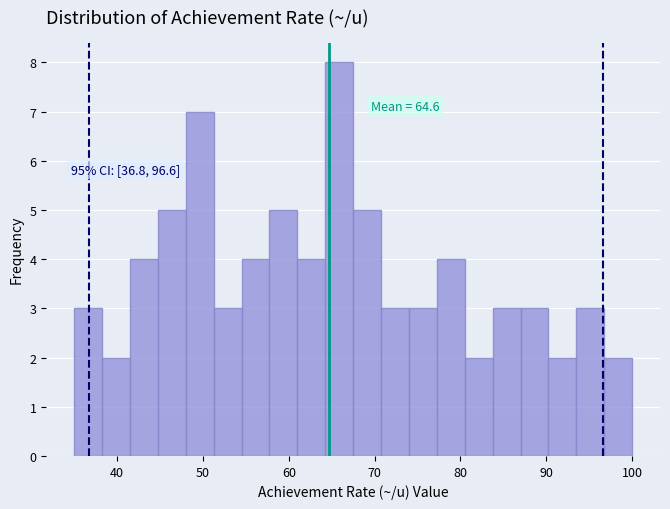

Read against the x-axis, roughly where is the centre of the tallest bar?

66